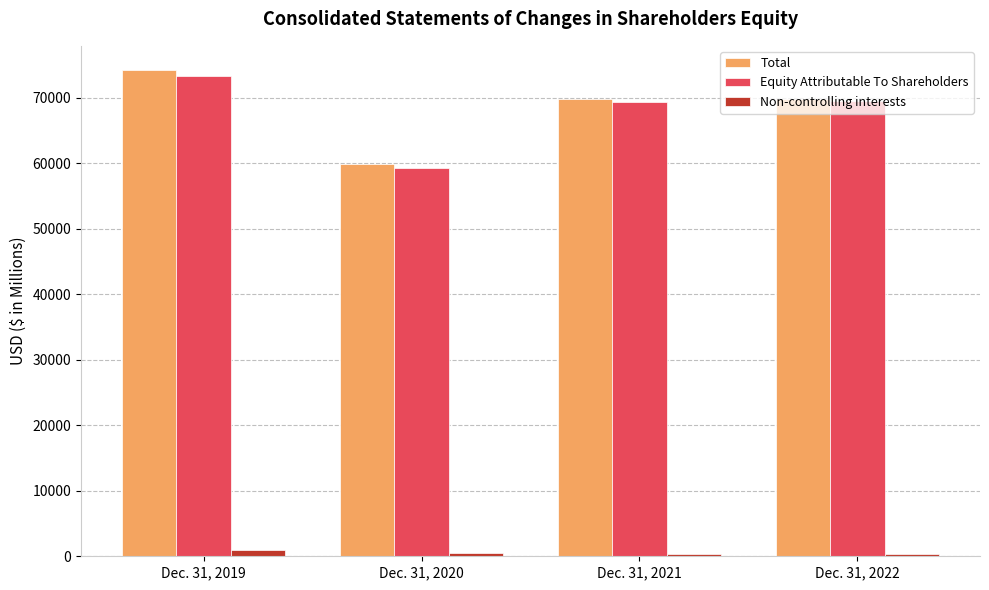

How many series are shown in this chart?

3